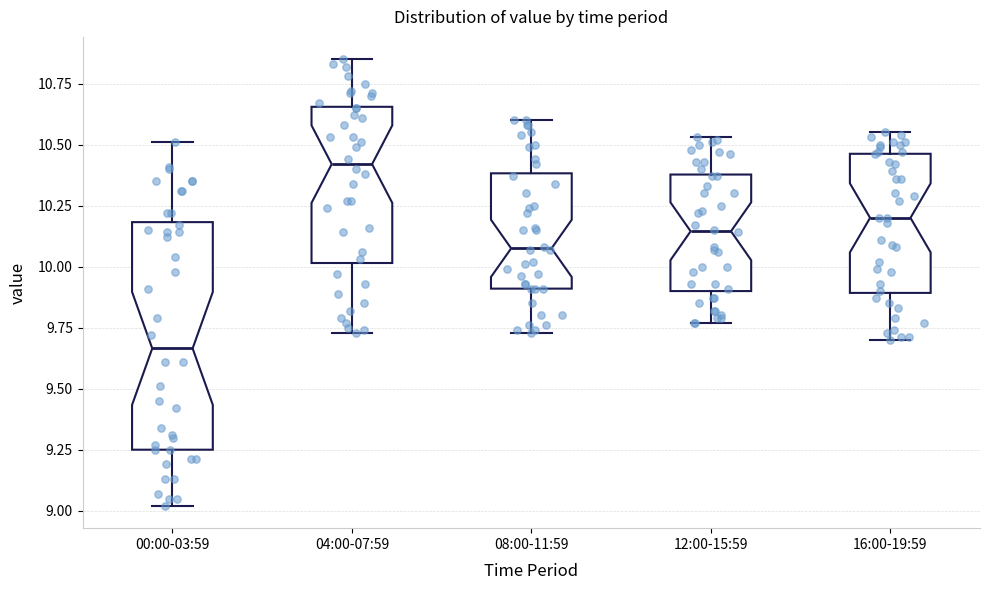

Reading left to right, read every box against the y-axis: the position of its median line, the range the box covers, and the ends of its whiskers. The values are not printed on the chart, so give them approximately, as read against the axis.

00:00-03:59: median 9.65, box 9.25 to 10.20, whiskers 9.00 to 10.50
04:00-07:59: median 10.40, box 10.00 to 10.65, whiskers 9.75 to 10.85
08:00-11:59: median 10.10, box 9.90 to 10.40, whiskers 9.75 to 10.60
12:00-15:59: median 10.15, box 9.90 to 10.40, whiskers 9.75 to 10.55
16:00-19:59: median 10.20, box 9.90 to 10.45, whiskers 9.70 to 10.55